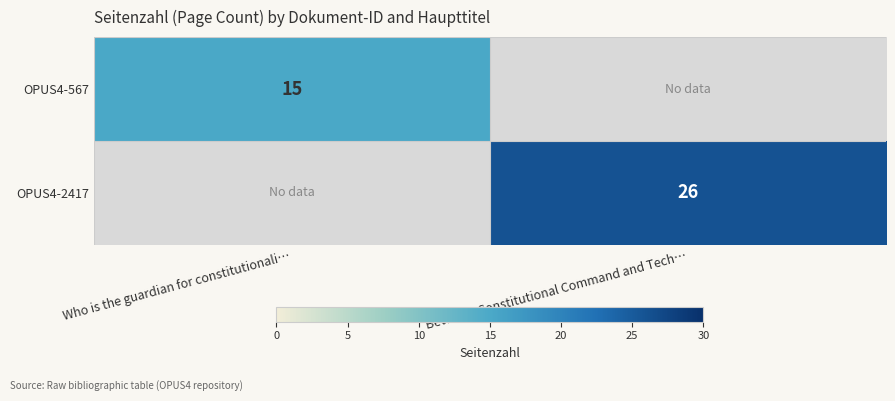

True or false: OPUS4-567 has a value of 6 at Who is the guardian for constitutionali….

False